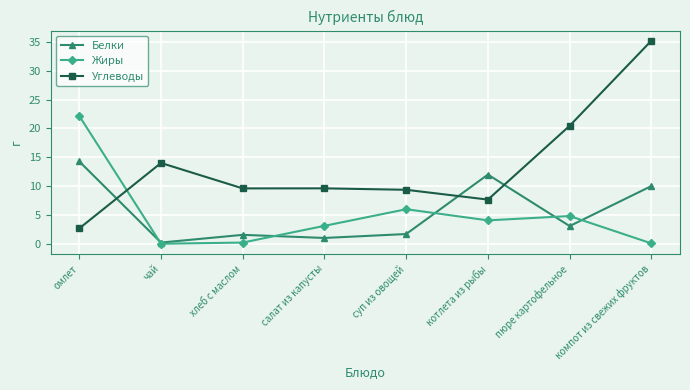

Rank the series by their maximum value, from highest to lowest.

Углеводы, Жиры, Белки